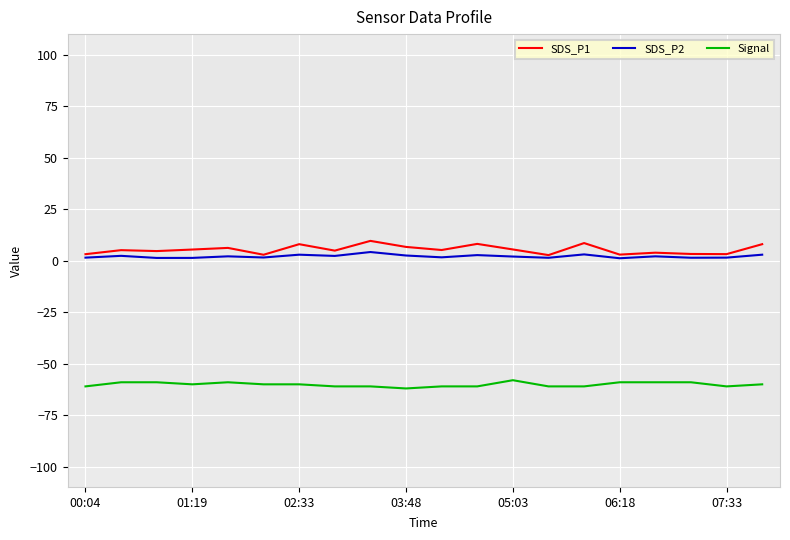

What is the maximum value shown in the chart?

9.6